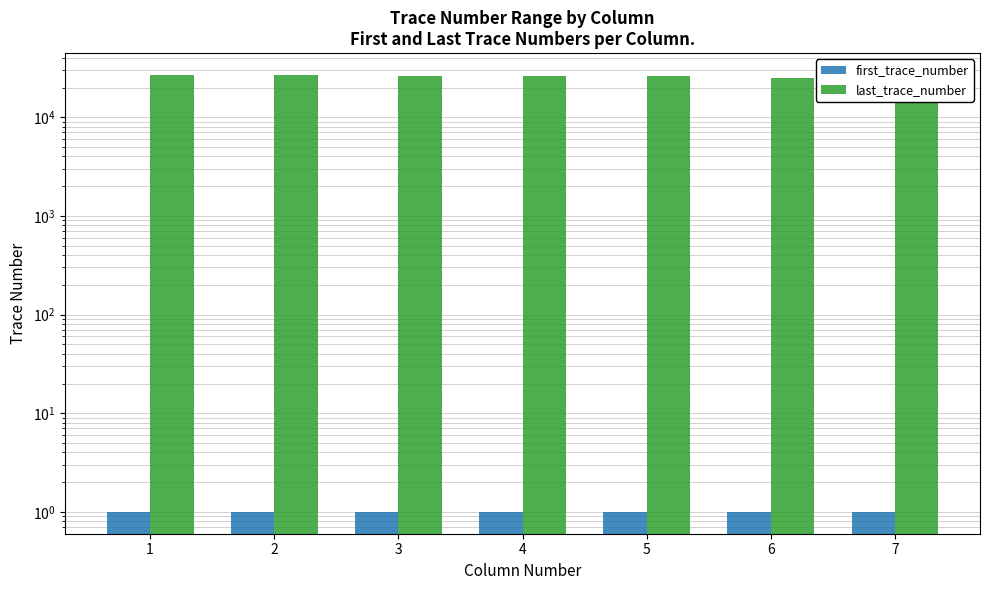

Which category has the highest value in the last_trace_number series?

1